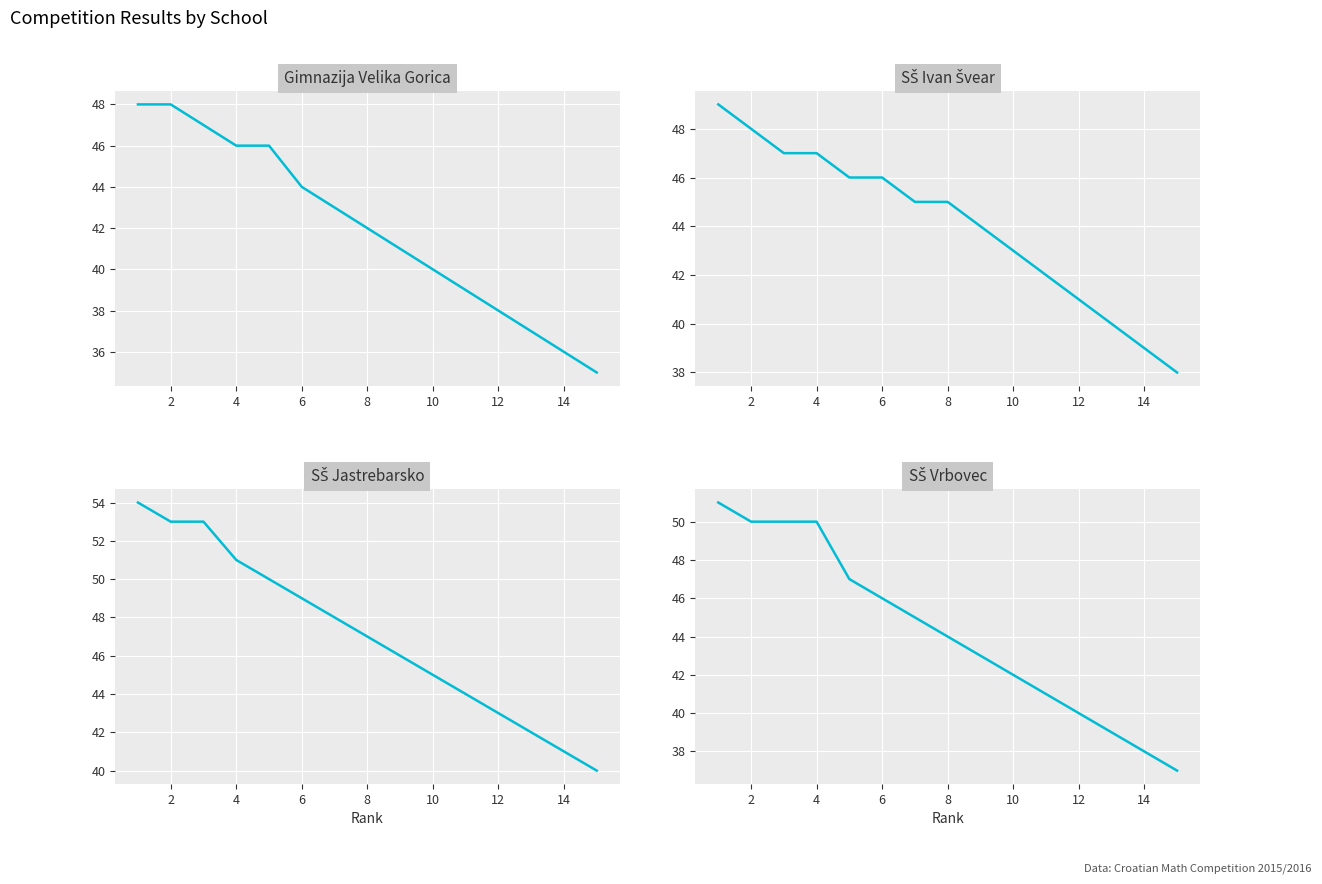

Which series has the widest spread of values?

SŠ Jastrebarsko